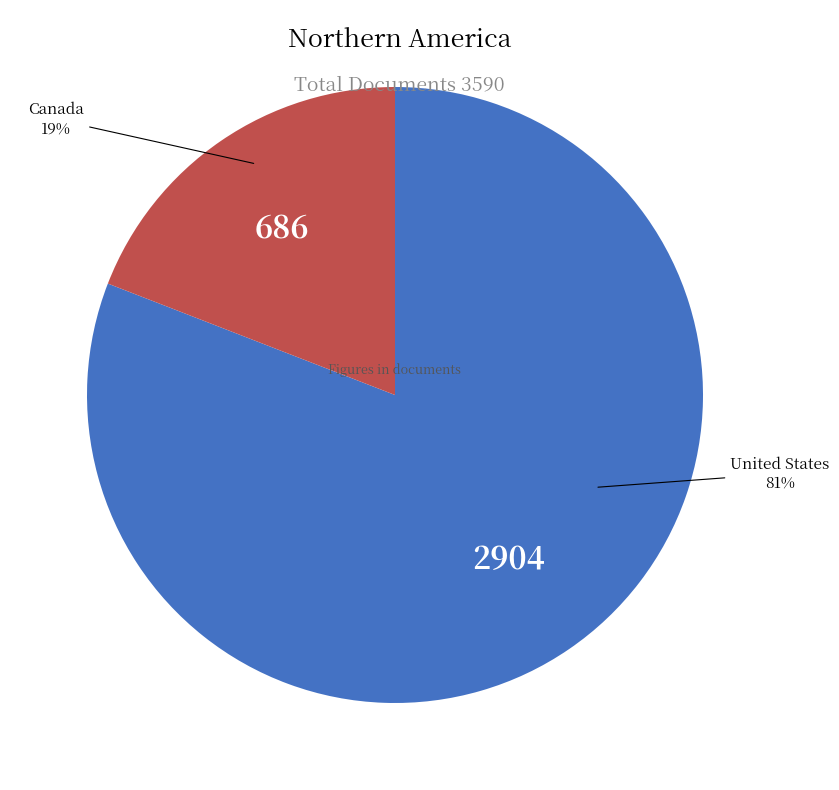

To the nearest percent, what is the difference between the largest and smallest slice percentages?

62%